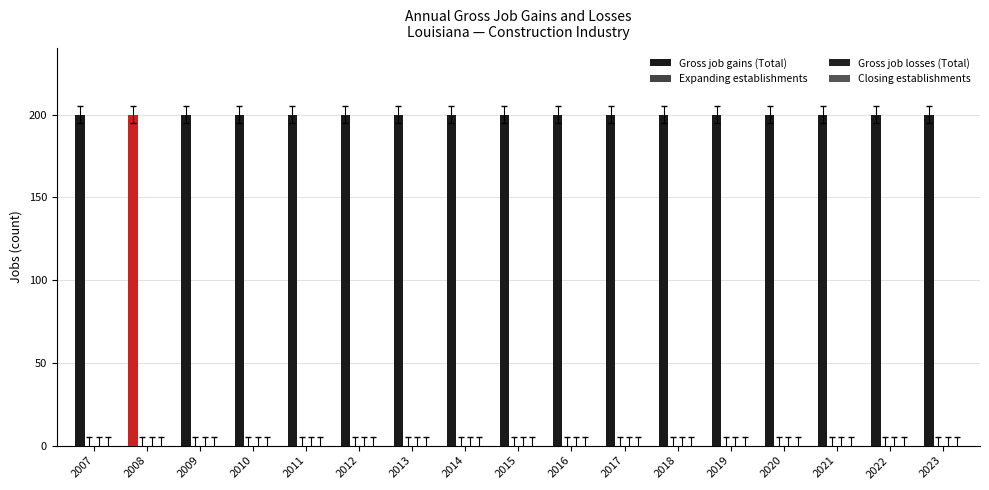

At how many categories does at least one series exceed 74?

17